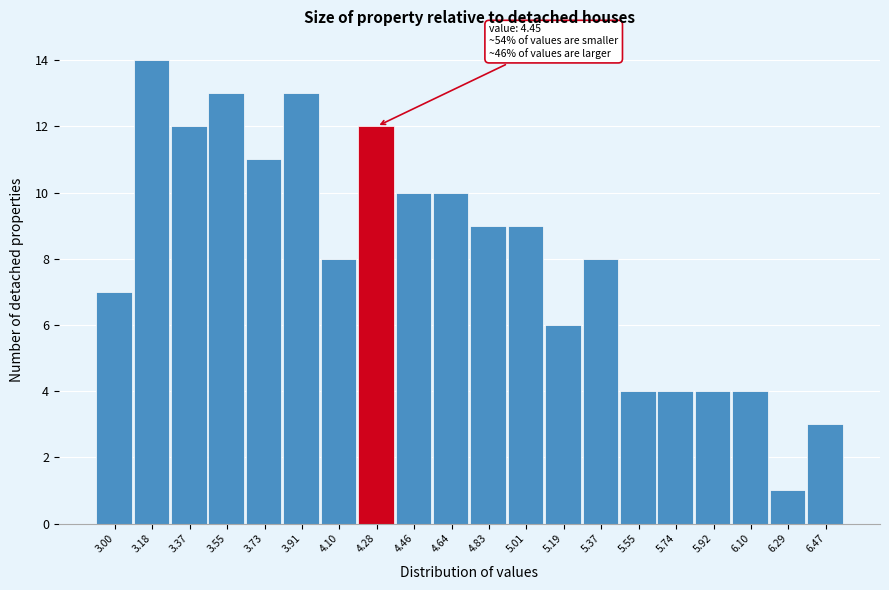

Reading left to right, transcribe all the data shown in this chart.

7	14	12	13	11	13	8	12	10	10	9	9	6	8	4	4	4	4	1	3